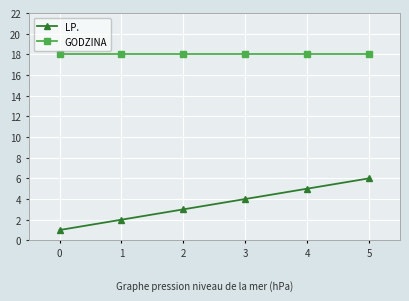

Which series changed the most between 2 and 4?

LP.